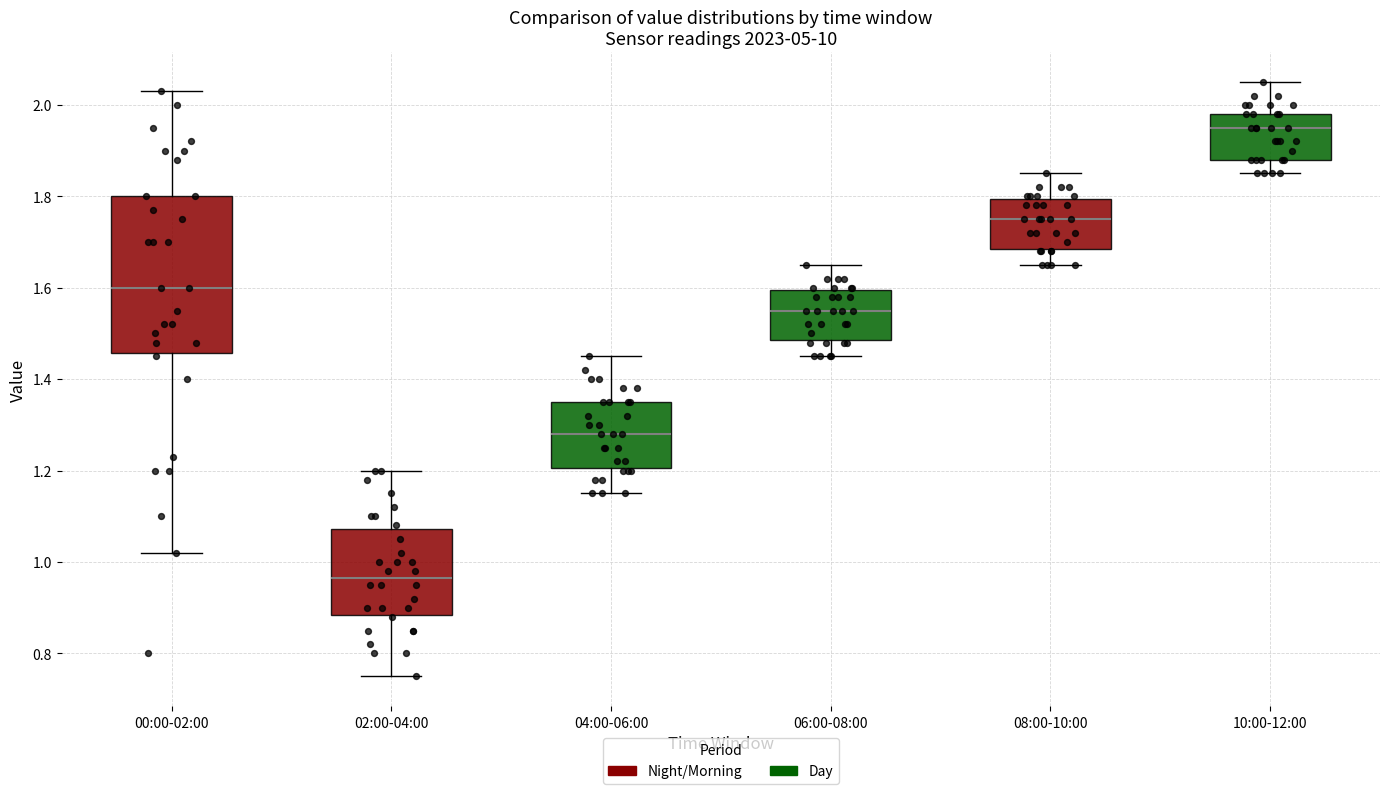

Which box's median line is the highest?

10:00-12:00